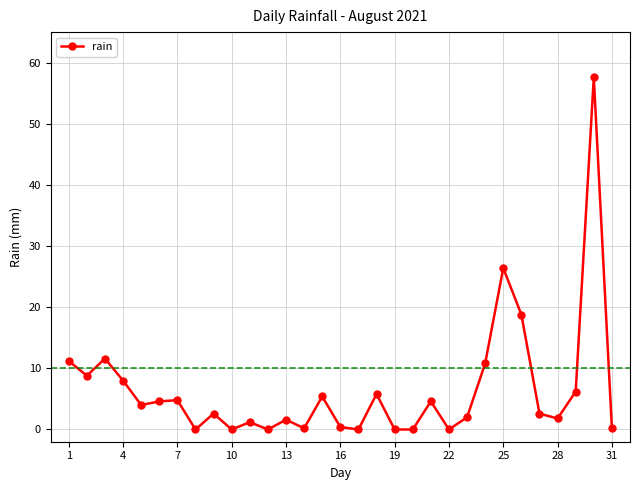

What is the greatest value displayed?

57.6